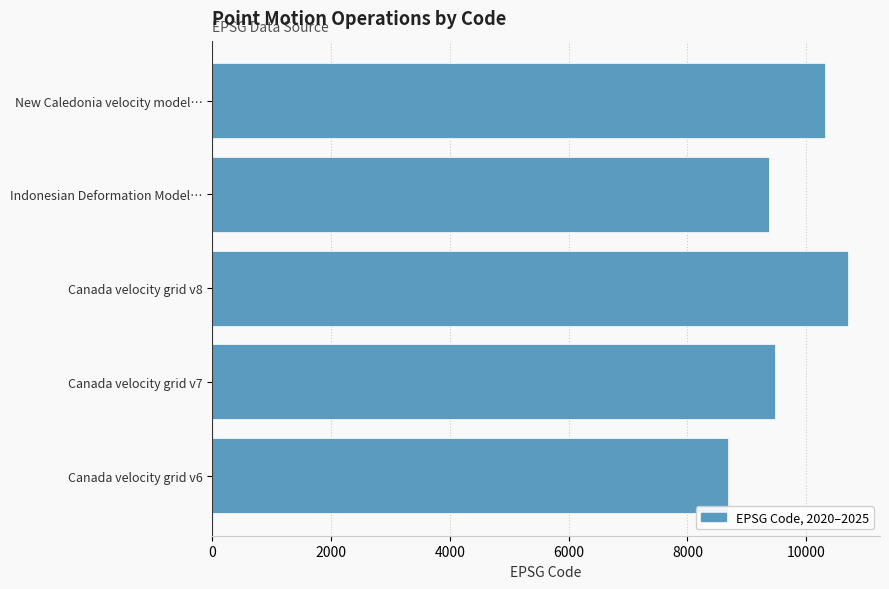

How many series are shown in this chart?

1